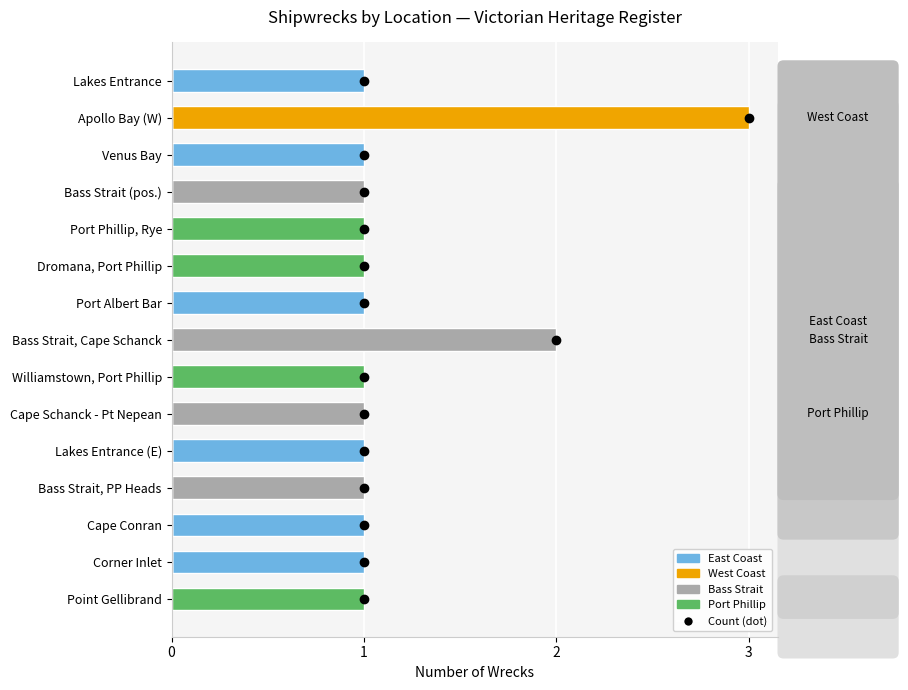

What position from the right is Corner Inlet?

2